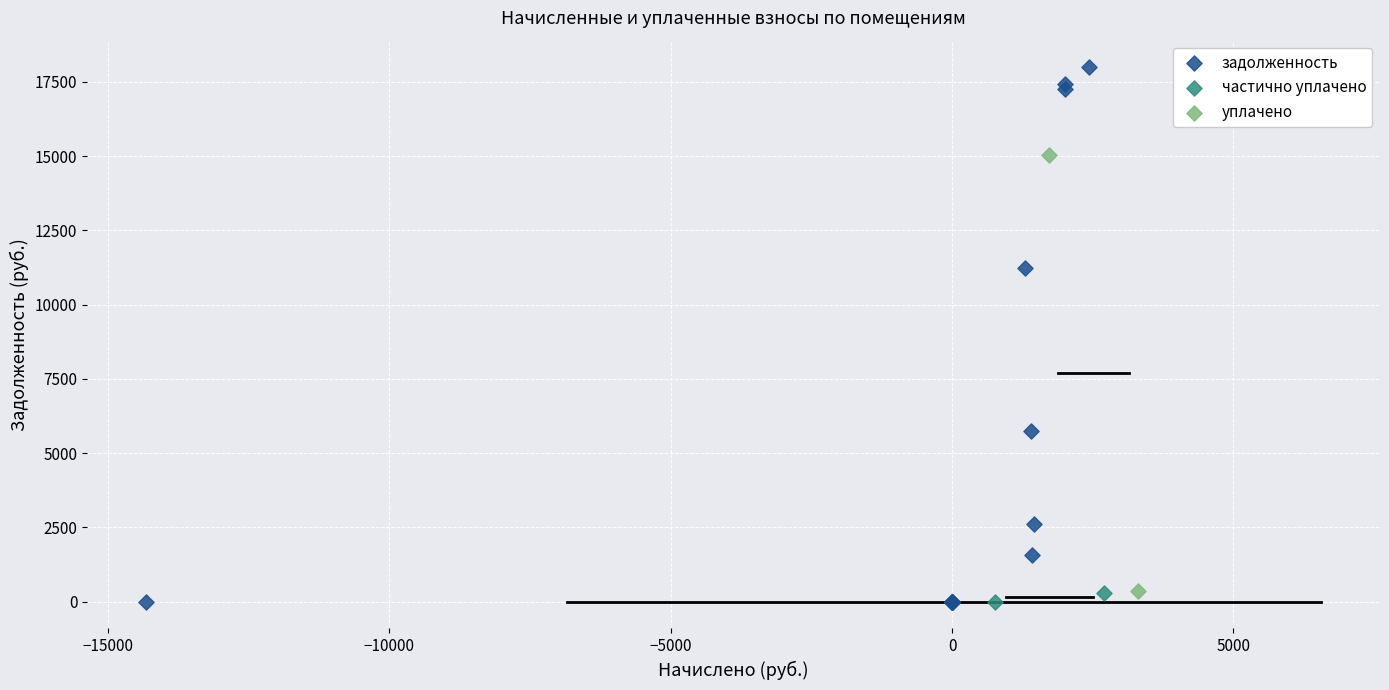

Which series has the widest spread of Y values?

задолженность